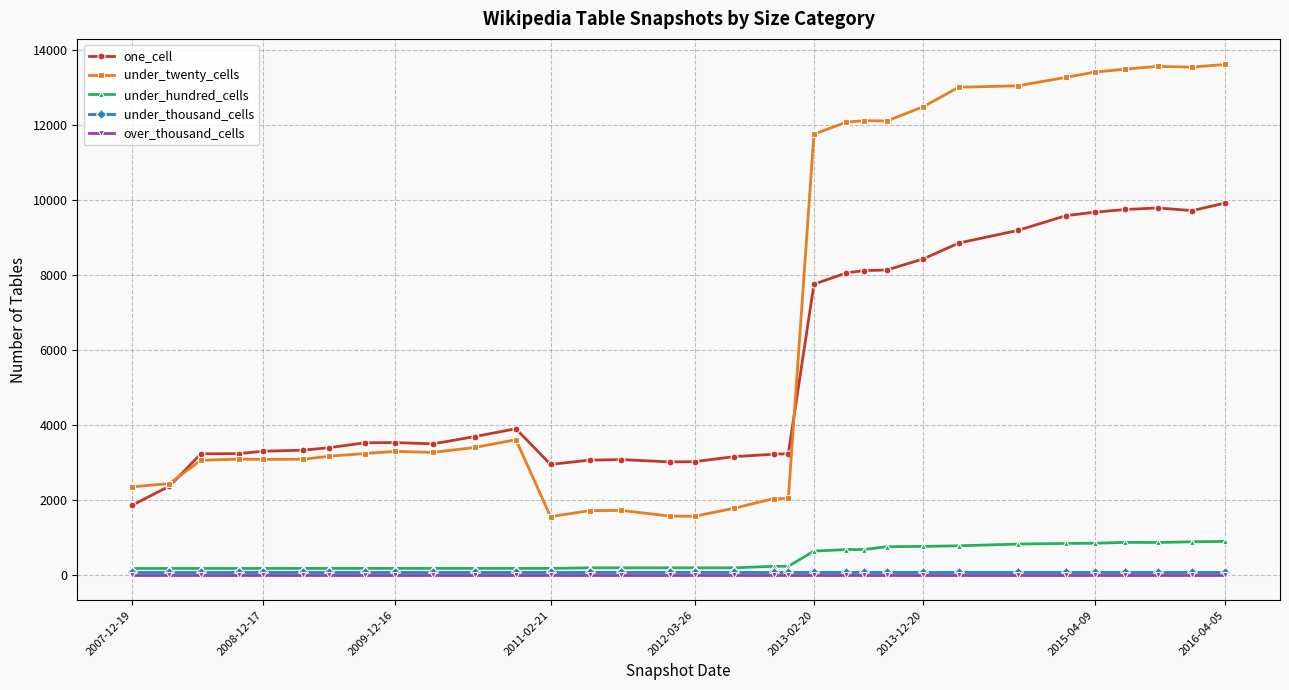

True or false: under_twenty_cells and under_thousand_cells cross at least once.

False